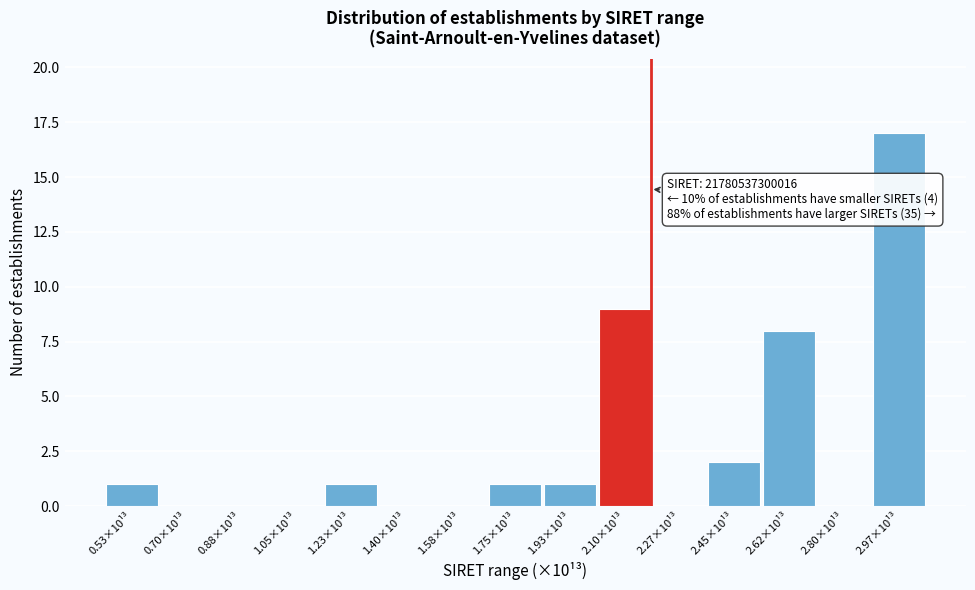

Reading left to right, extract all data points from this chart.

0.53×10¹³=1	0.70×10¹³=0	0.88×10¹³=0	1.05×10¹³=0	1.23×10¹³=1	1.40×10¹³=0	1.58×10¹³=0	1.75×10¹³=1	1.93×10¹³=1	2.10×10¹³=9	2.27×10¹³=0	2.45×10¹³=2	2.62×10¹³=8	2.80×10¹³=0	2.97×10¹³=17